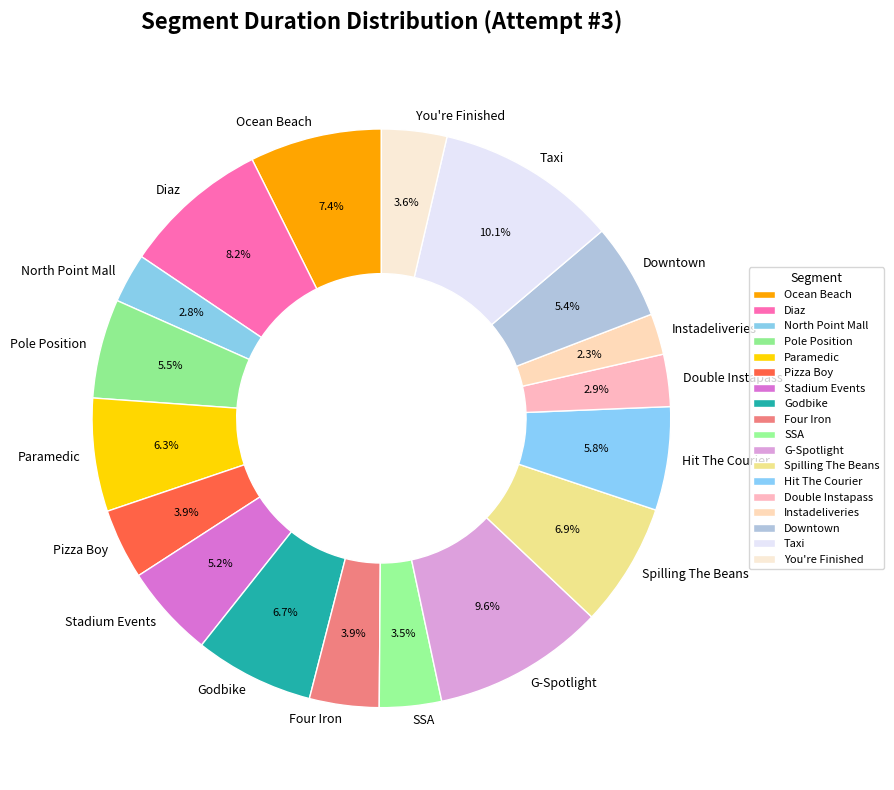

What is the total percentage of You're Finished and Ocean Beach?

11.0%